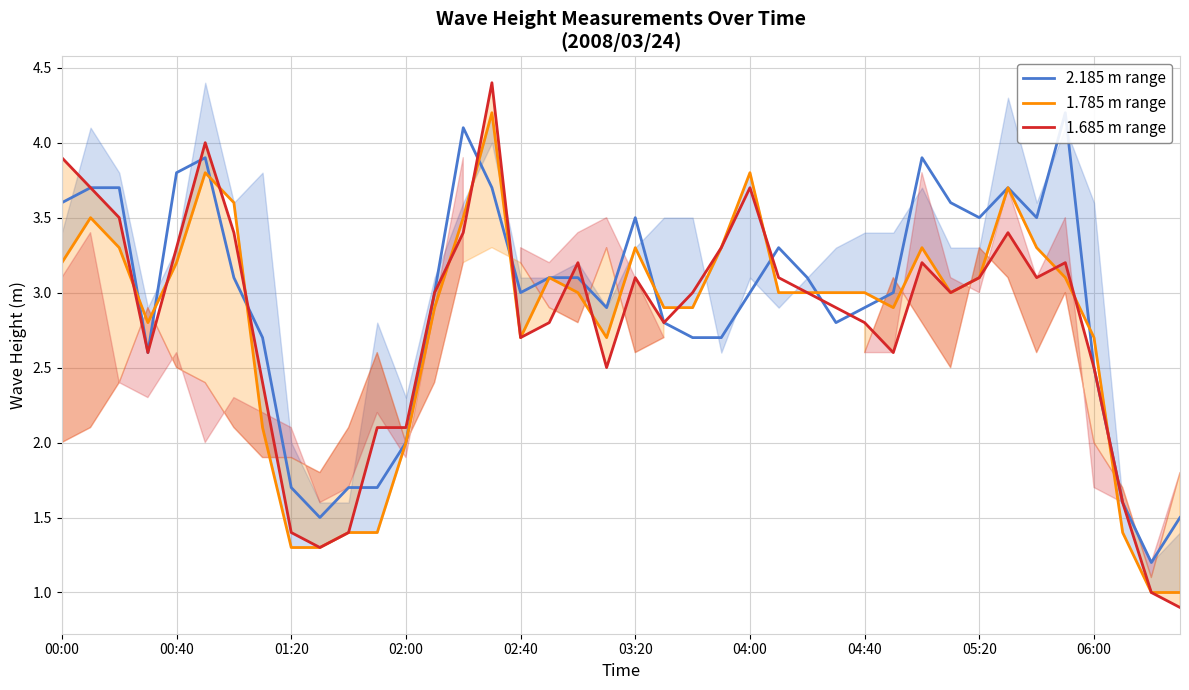

Is the value of 2.185 m range at 39 greater than the value of 1.685 m range at 23?

No